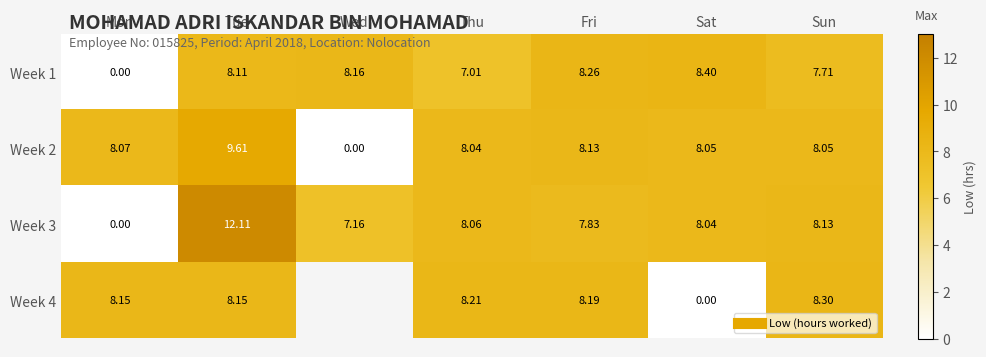

Which series has the largest range (max minus min)?

Week 3